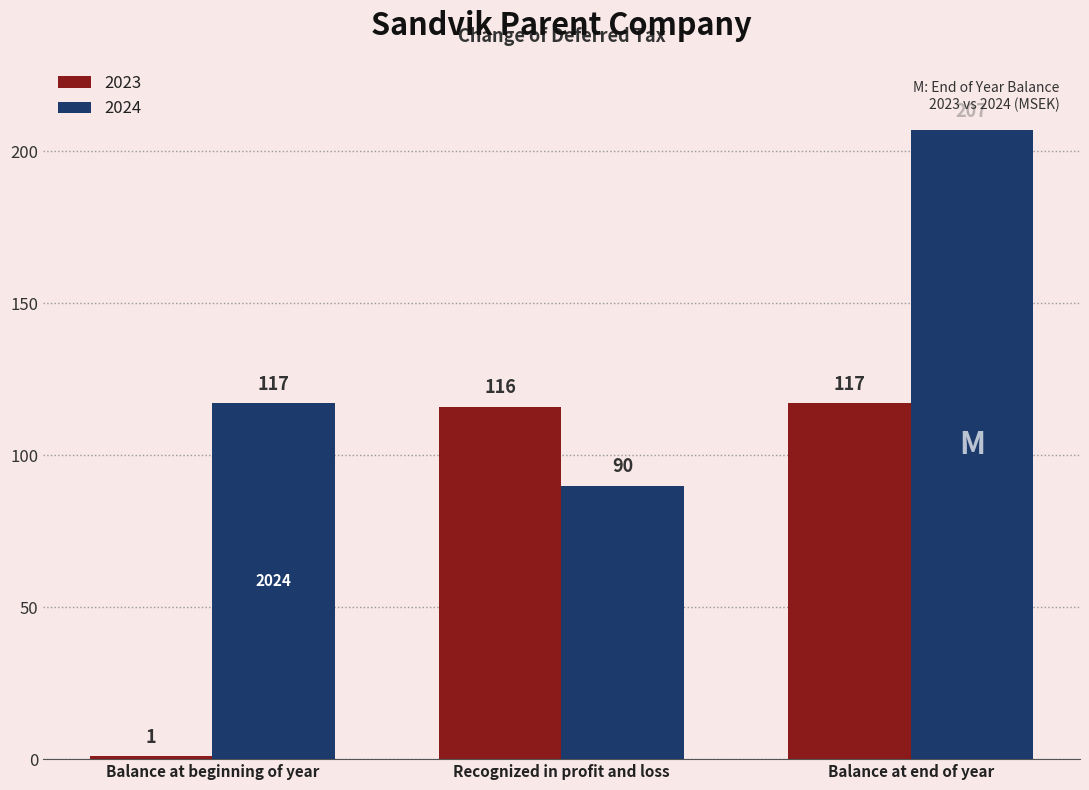

Which category has the lowest value in the 2024 series?

Recognized in profit and loss